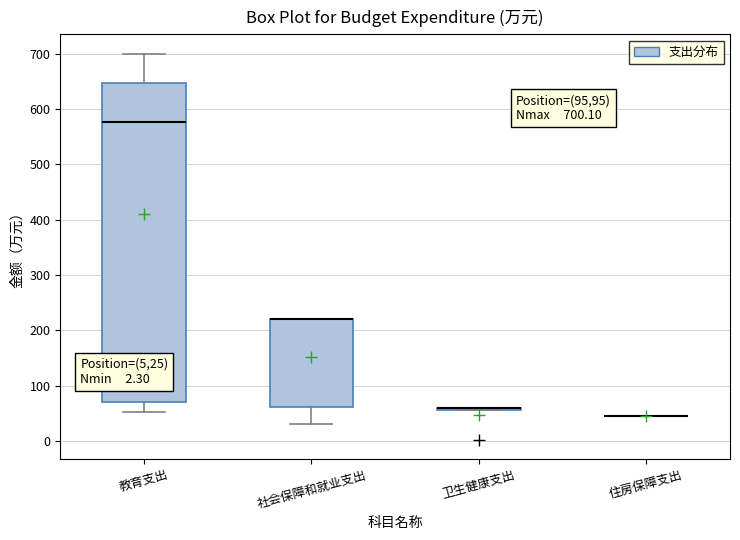

Which box is the tallest, from its lower edge to its upper edge?

教育支出